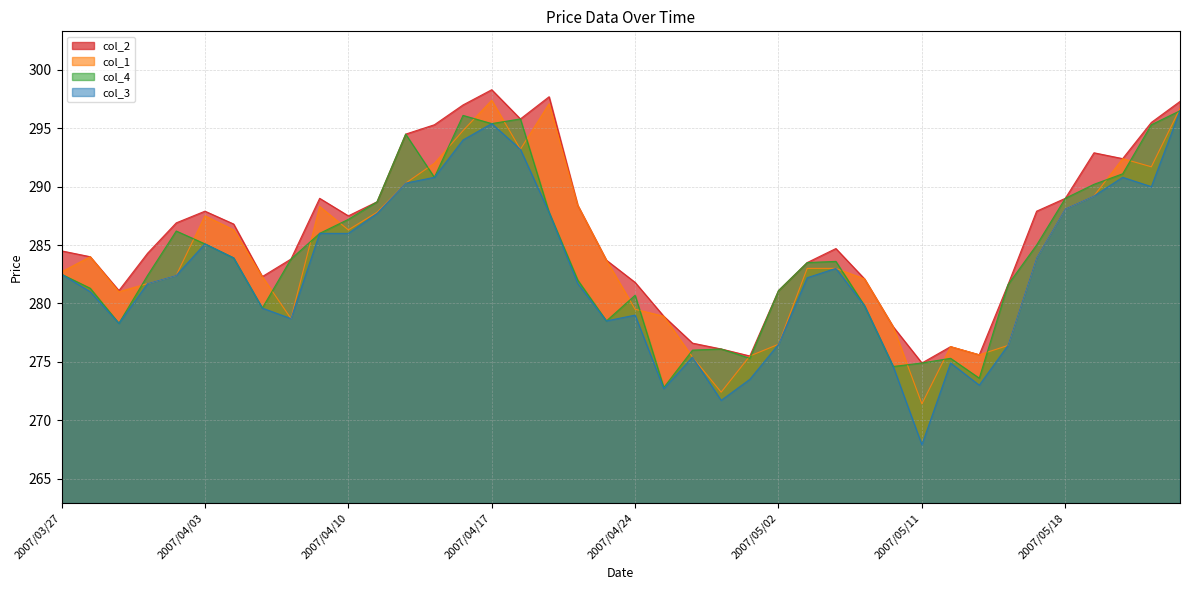

Which series has the largest total across all categories?

col_2